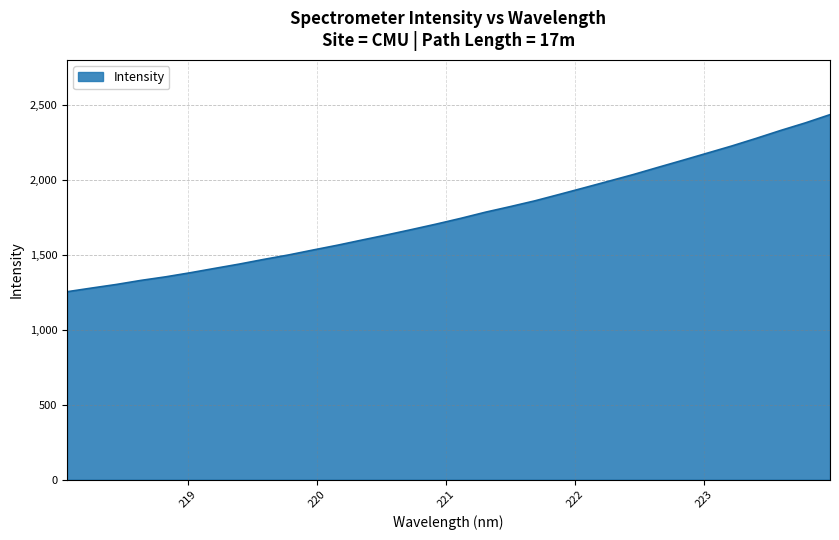

How many lines are shown in the chart?

1